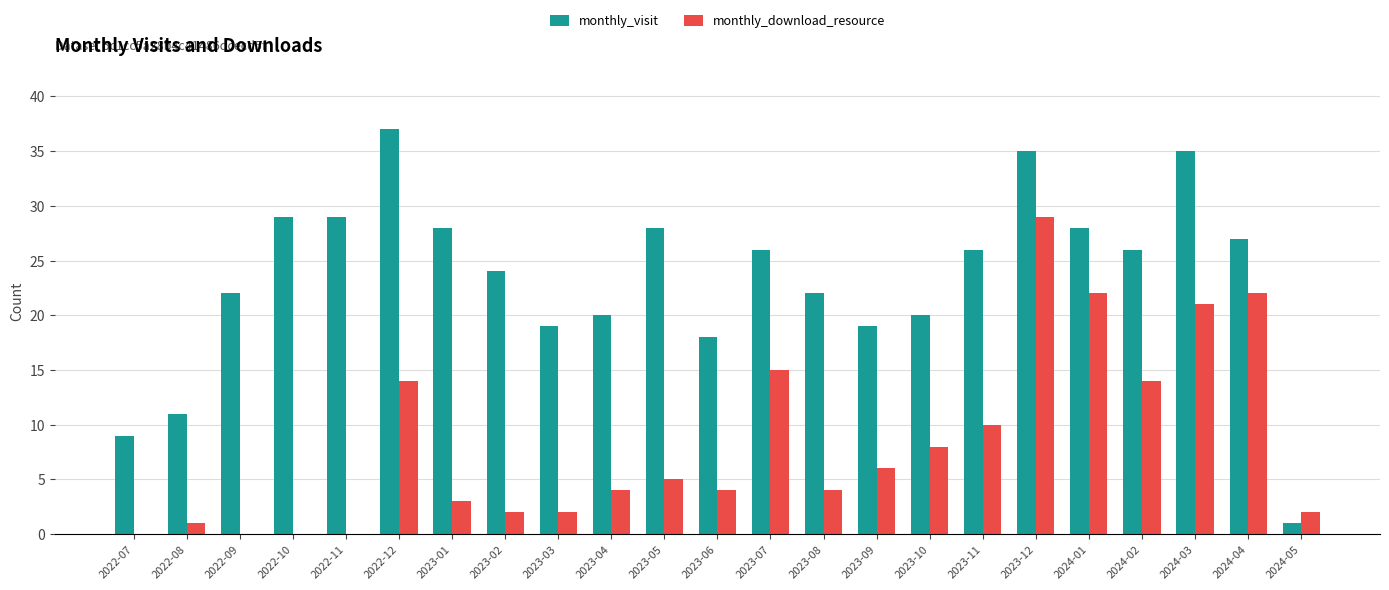

What is the total value across all series at 2023-12?

64